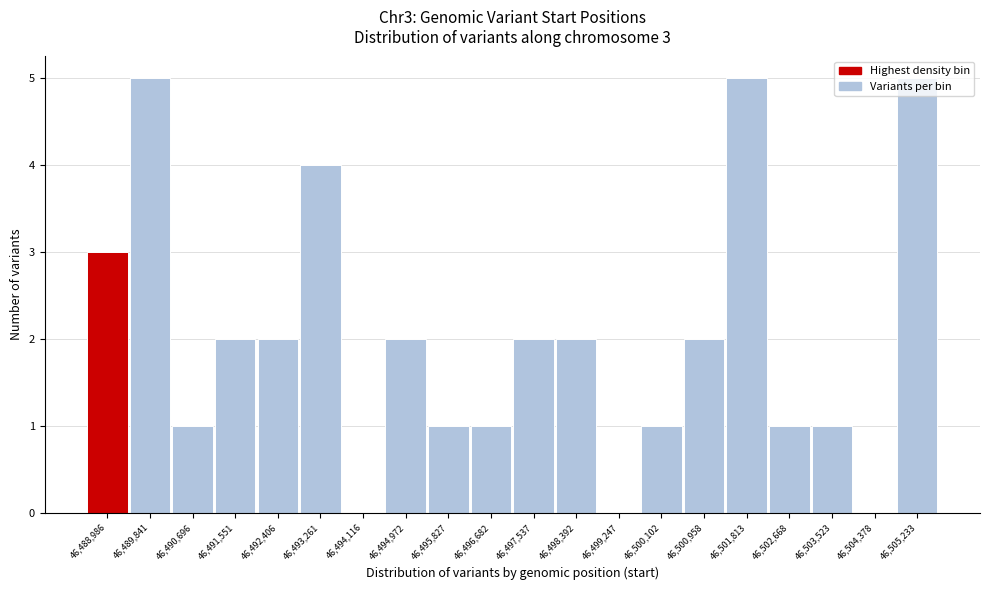

True or false: the data shows -2 at 46,499,247.

False